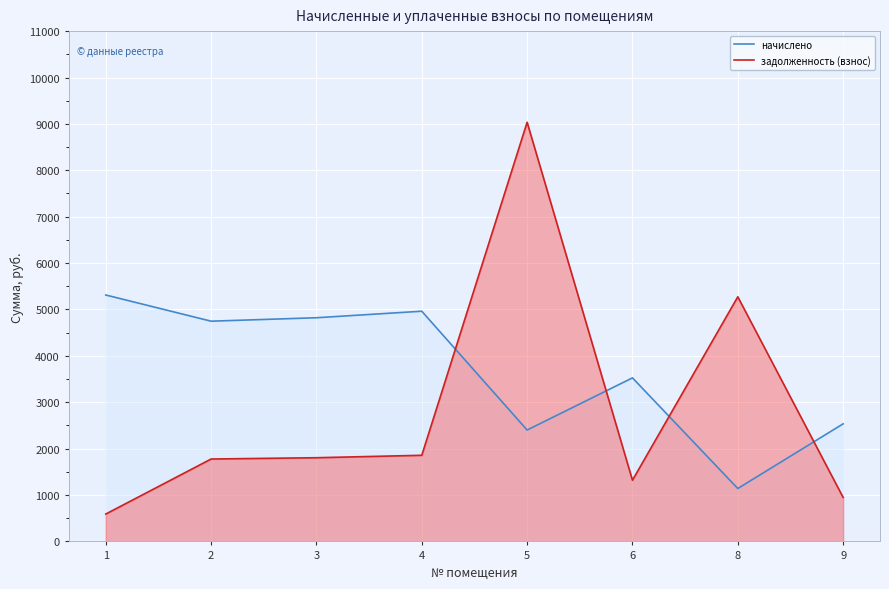

List the series in order of their peak value, highest first.

задолженность (взнос), начислено